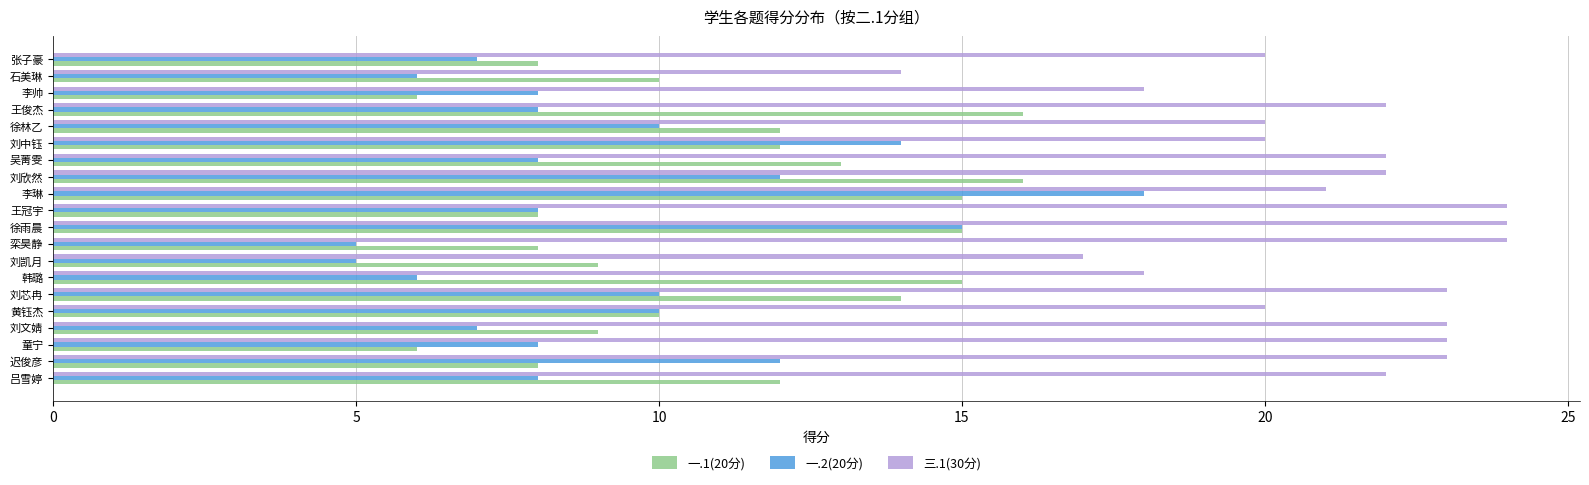

List the series in order of their overall mean, highest first.

三.1(30分), 一.1(20分), 一.2(20分)